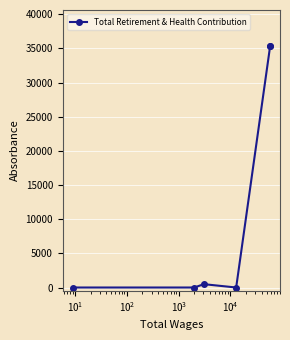

How many interior local peaks (higher than both neighbors) does the data have?

1